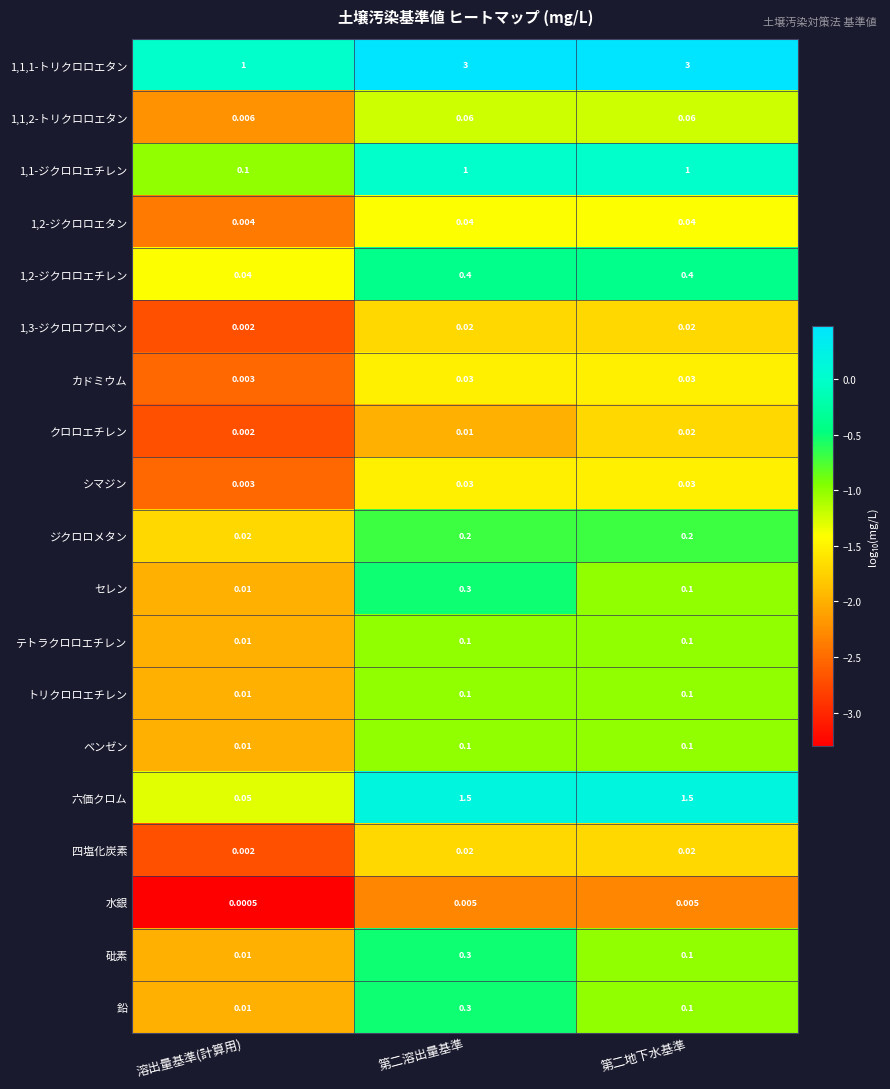

At which label is テトラクロロエチレン closest to 0?

溶出量基準(計算用)